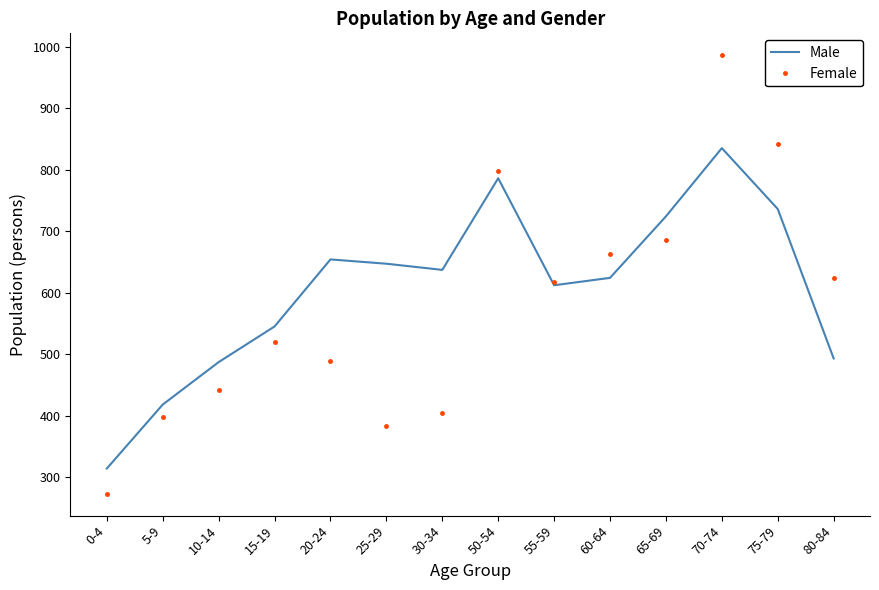

Reading right to left, transcribe all the data shown in this chart.

Male: 493	736	835	724	624	612	786	637	647	654	545	487	418	314
Female: 623	841	986	685	663	618	798	405	383	489	519	442	397	273